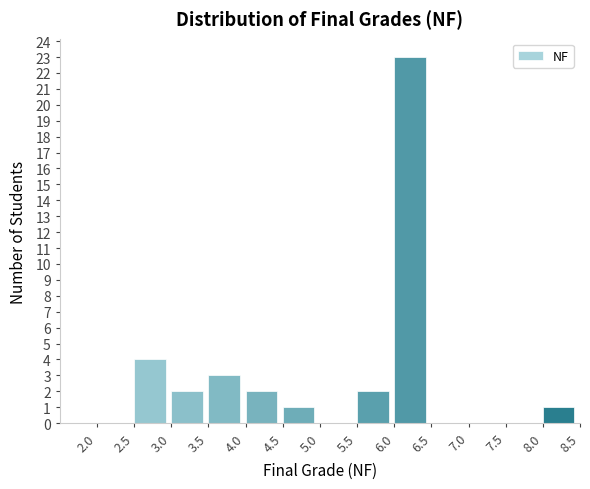

Reading left to right, transcribe this chart: for each bar, give the range it covers on the x-axis and its height. The values are not printed on the chart, so give them approximately, as read against the axis.

1.5 to 2.0: 0
2.0 to 2.5: 0
2.5 to 3.0: 4
3.0 to 3.5: 2
3.5 to 4.0: 3
4.0 to 4.5: 2
4.5 to 5.0: 1
5.0 to 5.5: 0
5.5 to 6.0: 2
6.0 to 6.5: 23
6.5 to 7.0: 0
7.0 to 7.5: 0
7.5 to 8.0: 0
8.0 to 8.5: 1